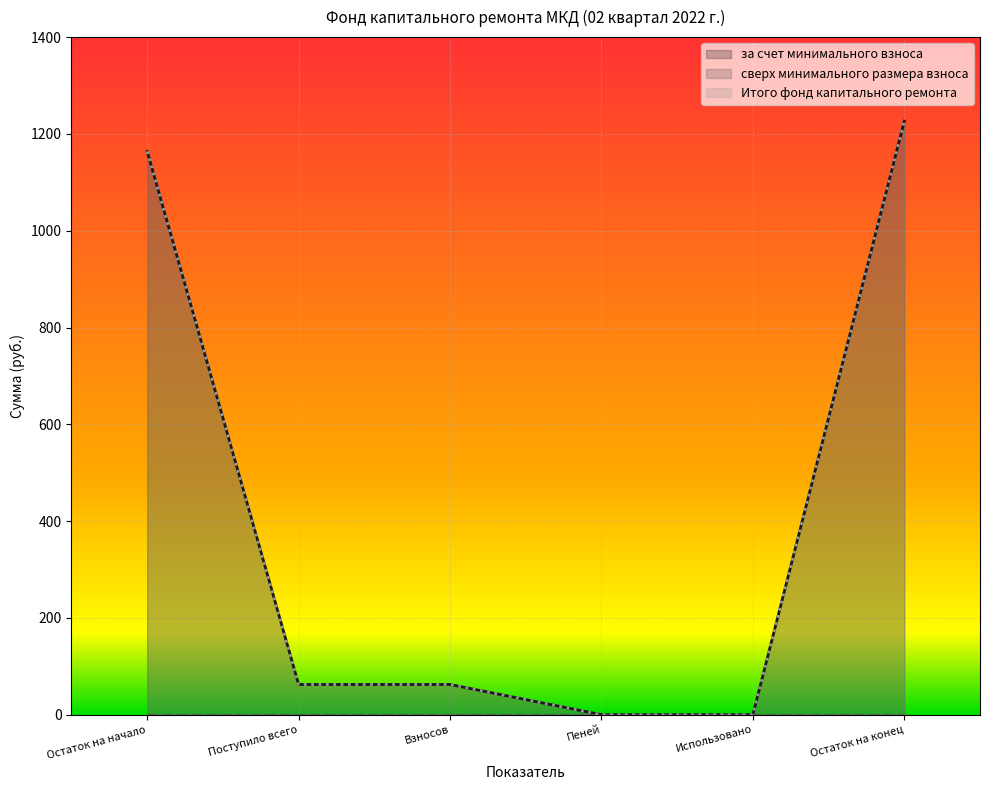

What is the value of the Итого фонд капитального ремонта point at the 1st from the left?

1163.9